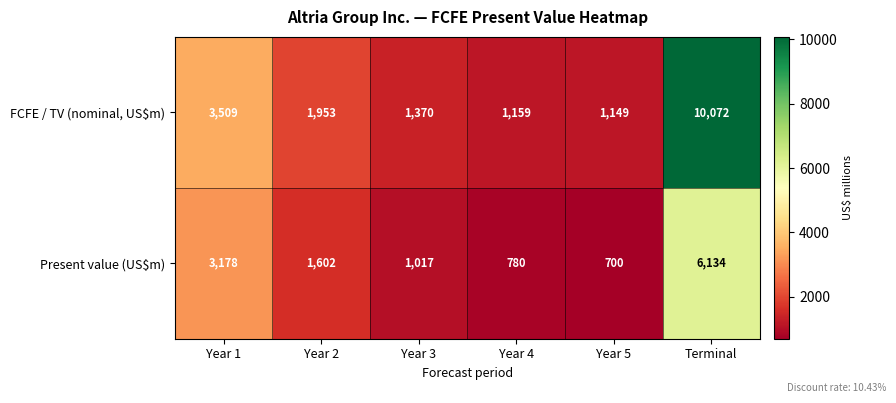

What is the greatest value displayed?

10072